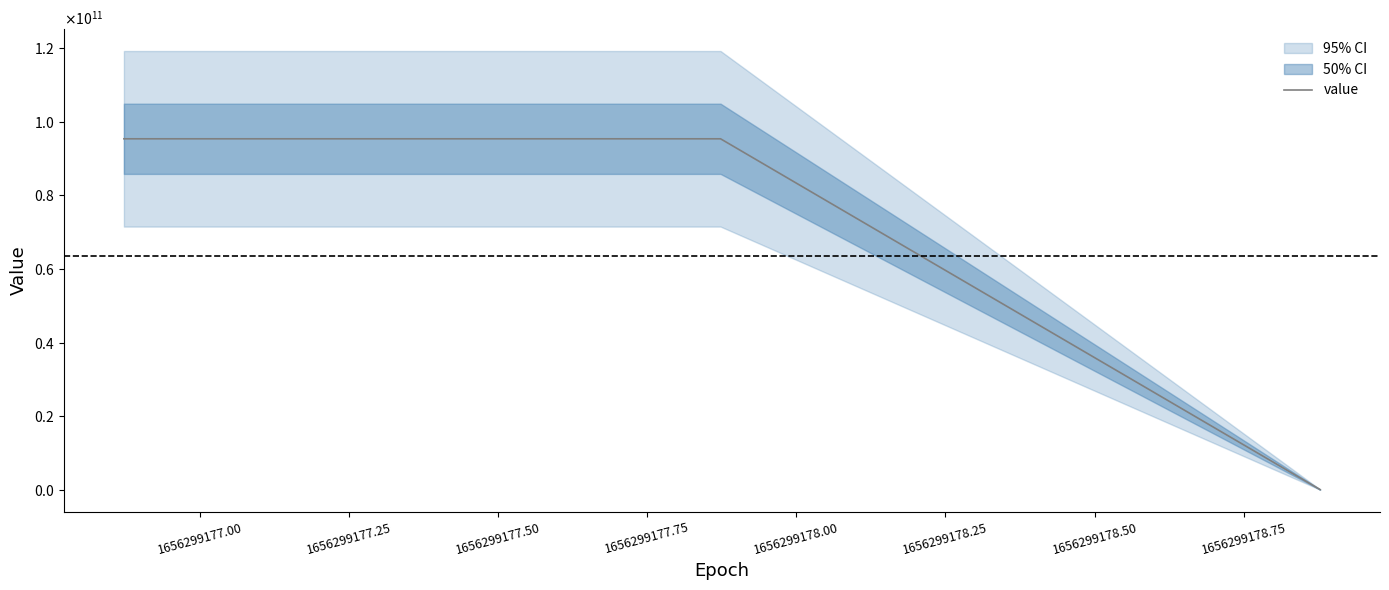

Does the chart display data point markers on the line(s)?

No